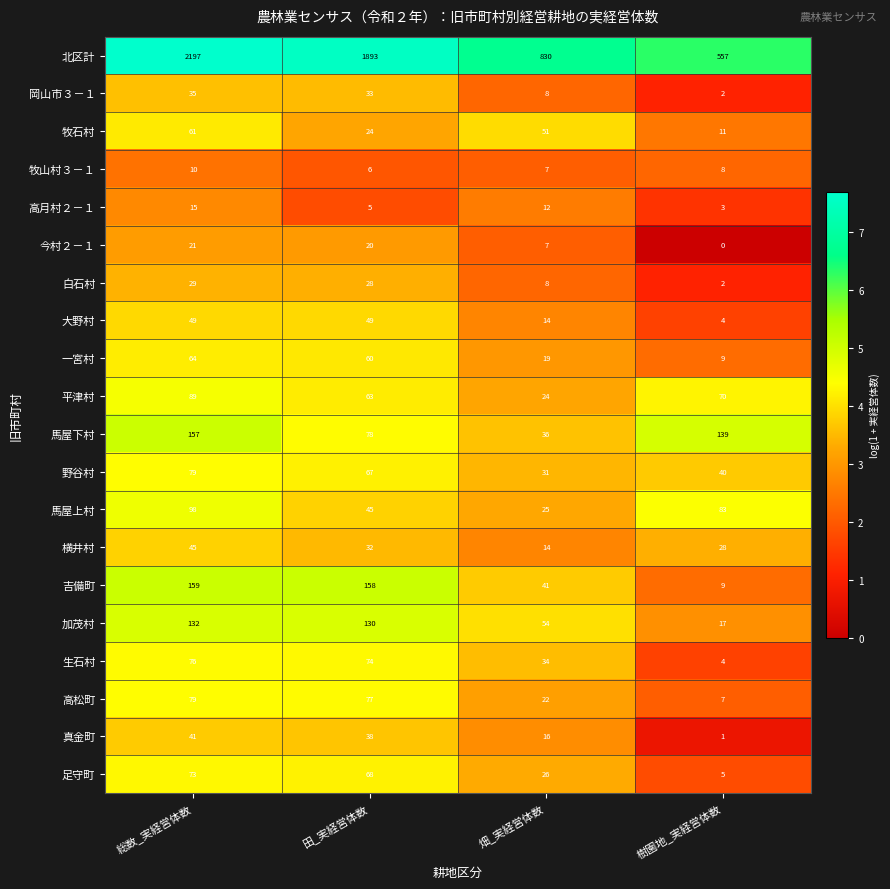

At how many categories does at least one series exceed 6?

4